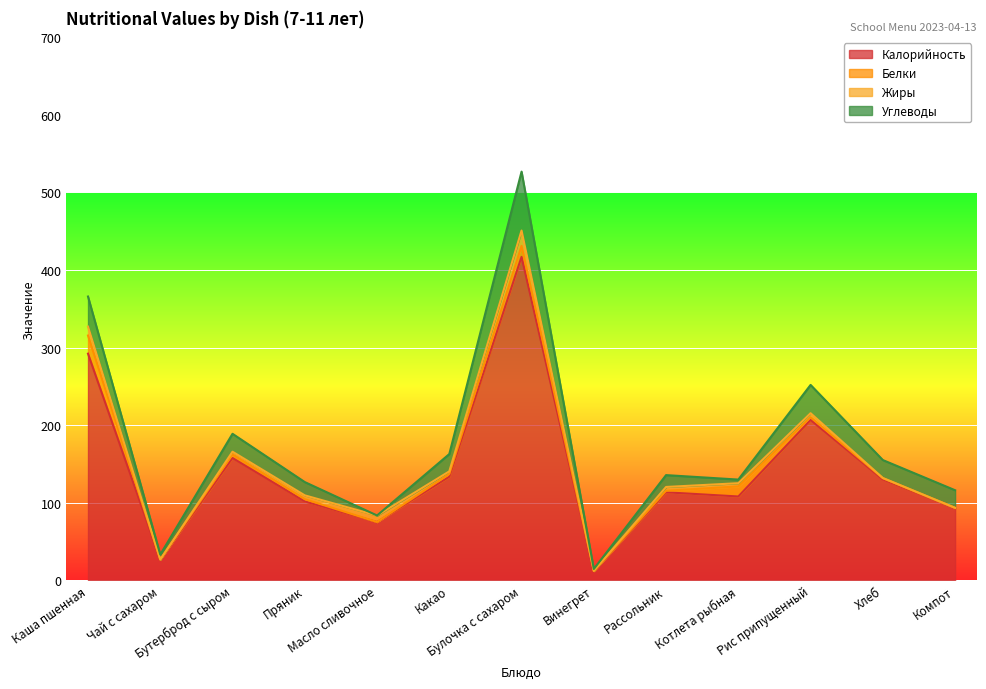

True or false: Углеводы has a value of 11.4 at Чай с сахаром.

False